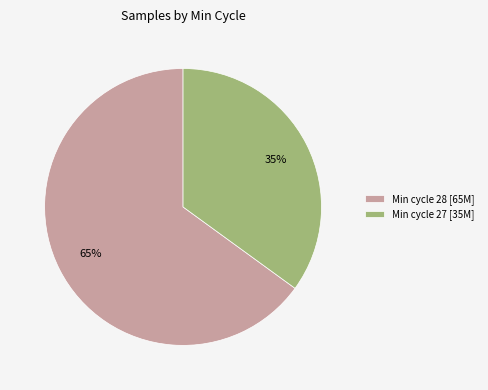

Is there a majority slice in this chart?

Yes